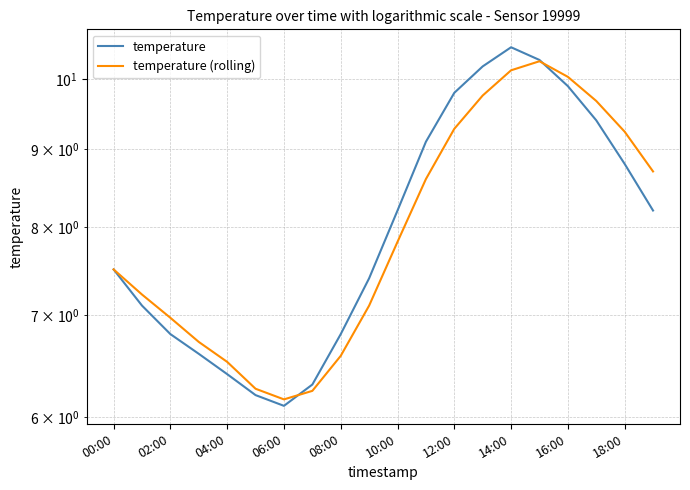

At which label does temperature (rolling) first exceed 7?

00:00